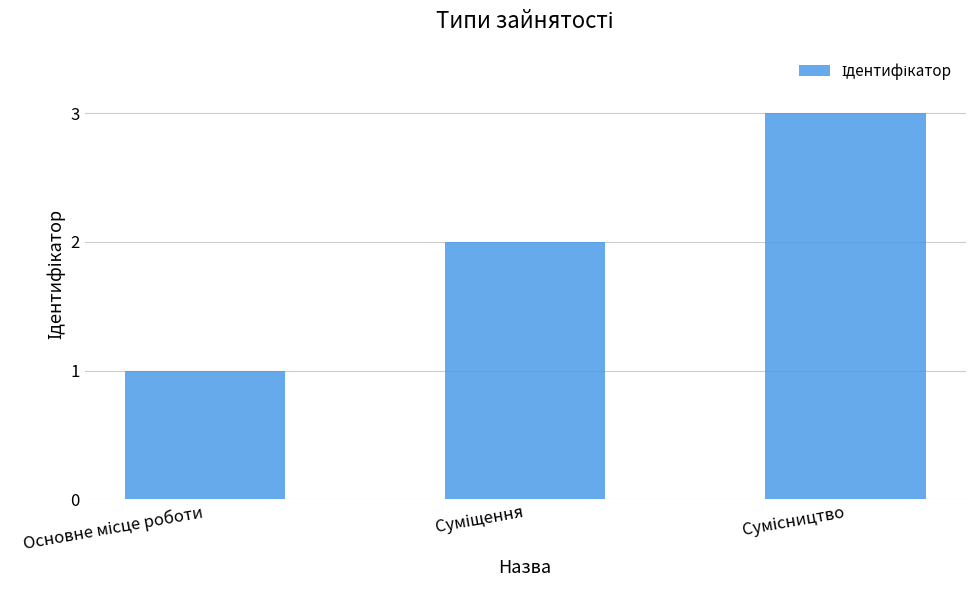

What is the sum of all values?

6